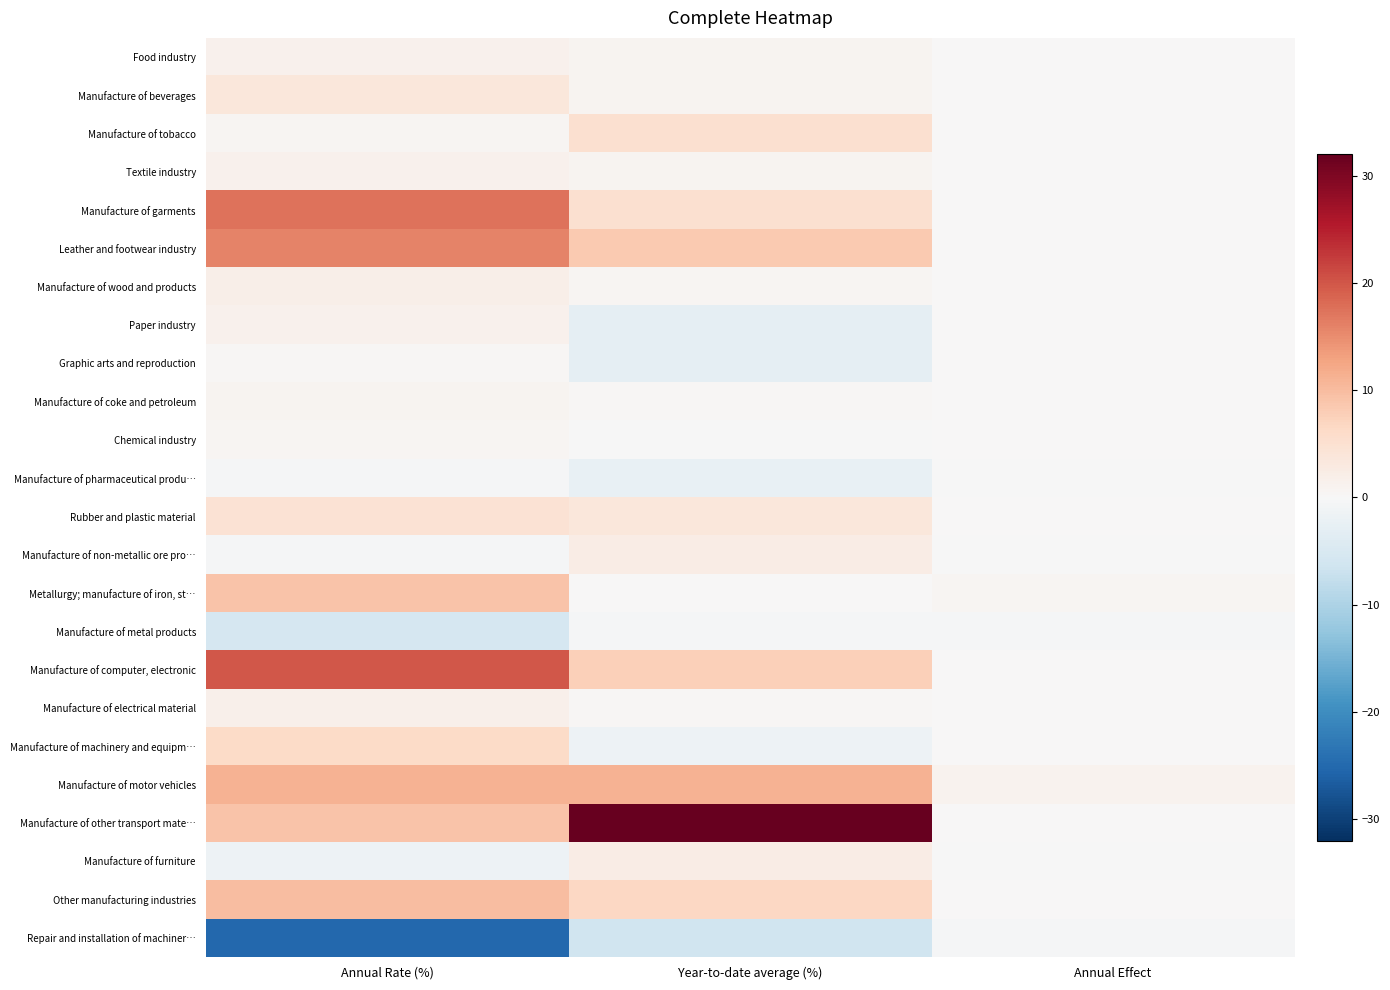

Between Year-to-date average (%) and Annual Effect, which is larger?

Year-to-date average (%)